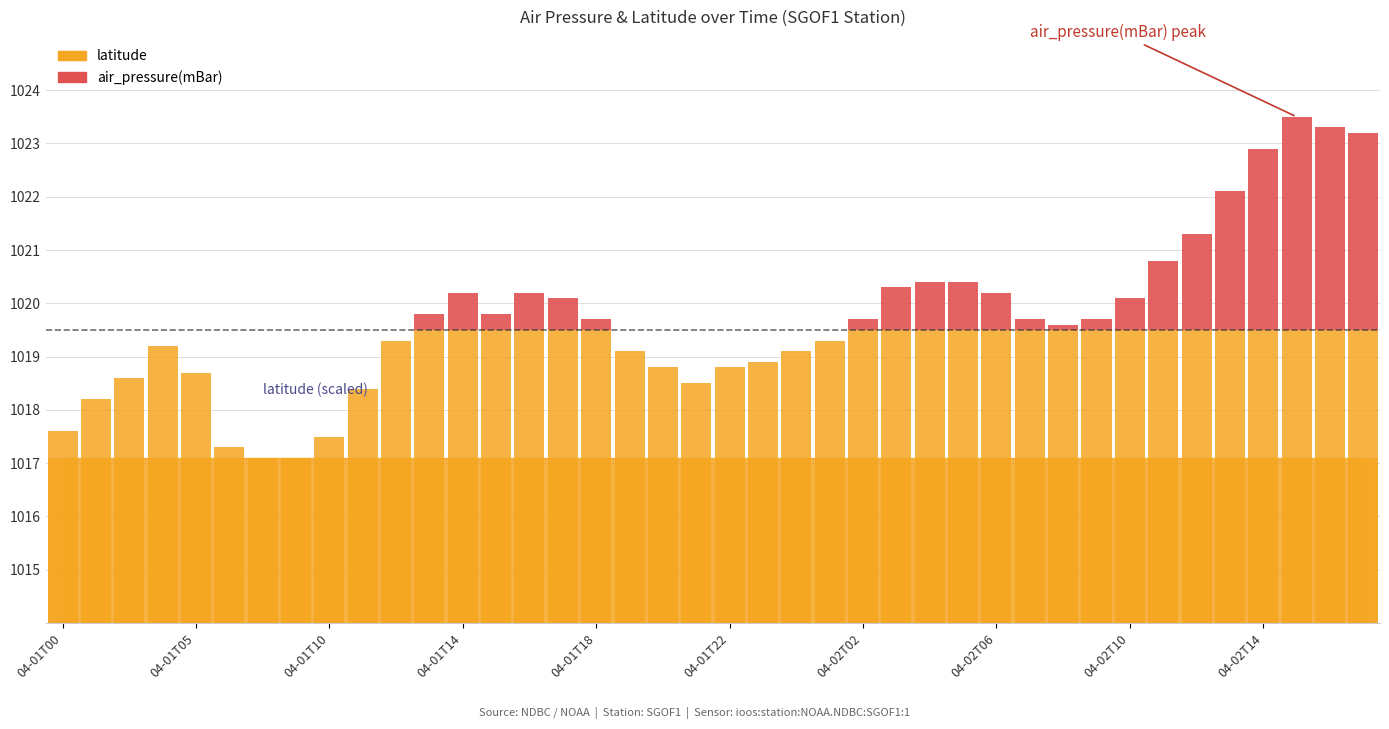

Does the chart contain any negative values?

No